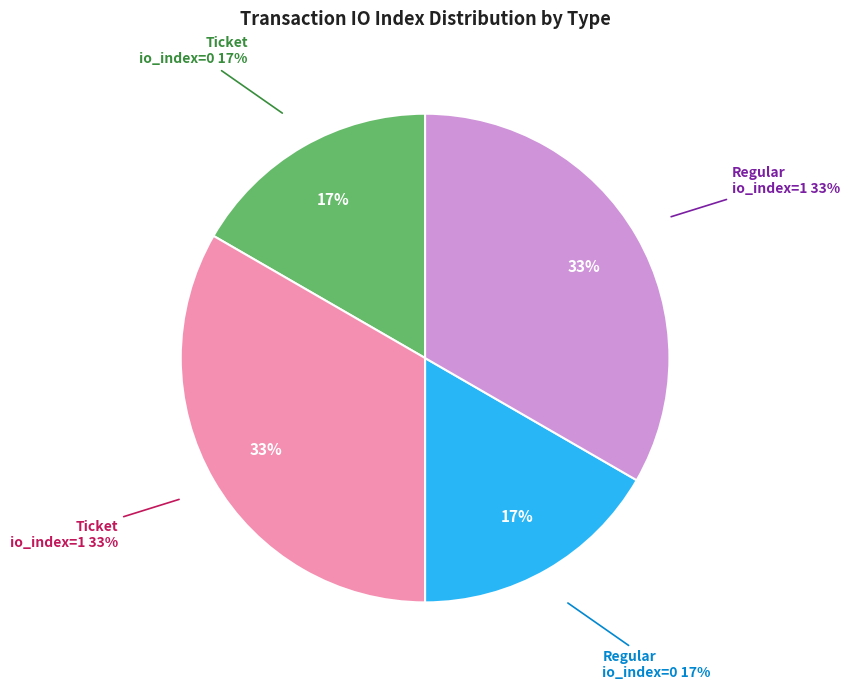

What is the smallest slice in the pie chart?

Ticket / io_index 0